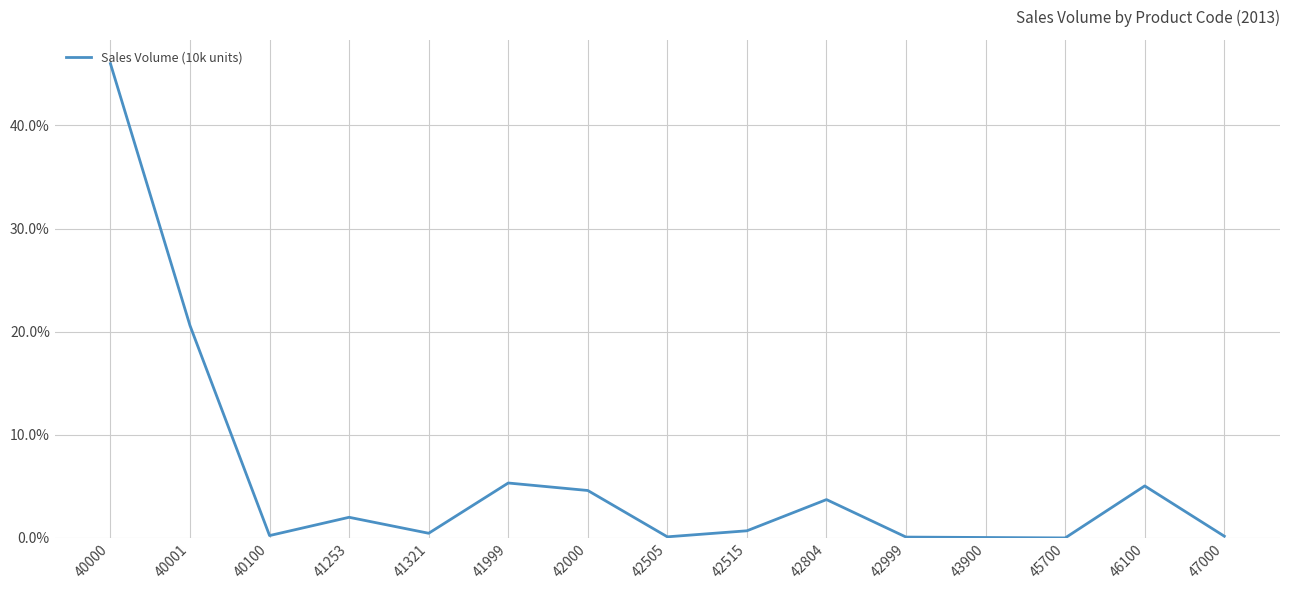

True or false: the data shows 46.0 at 40000.

True